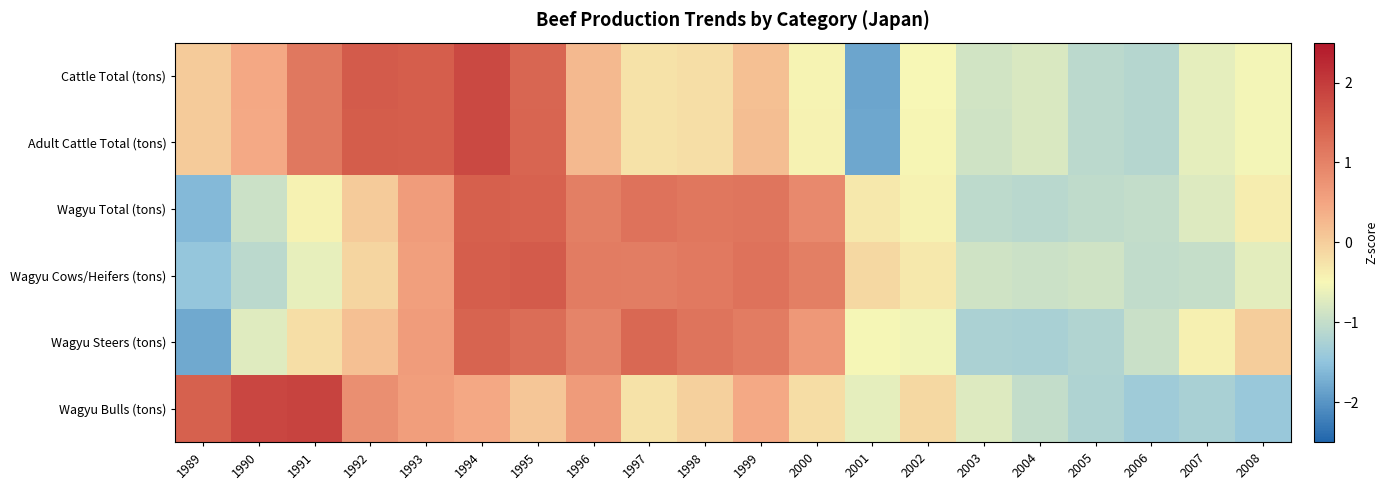

At how many categories does at least one series exceed 0?

13